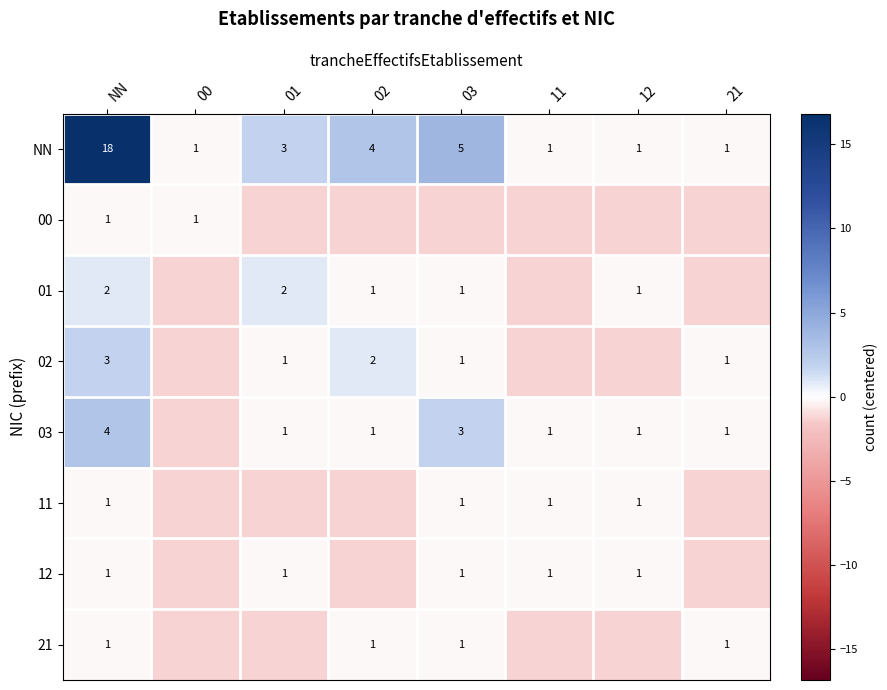

What is the sum of all 00 values?

-7.5